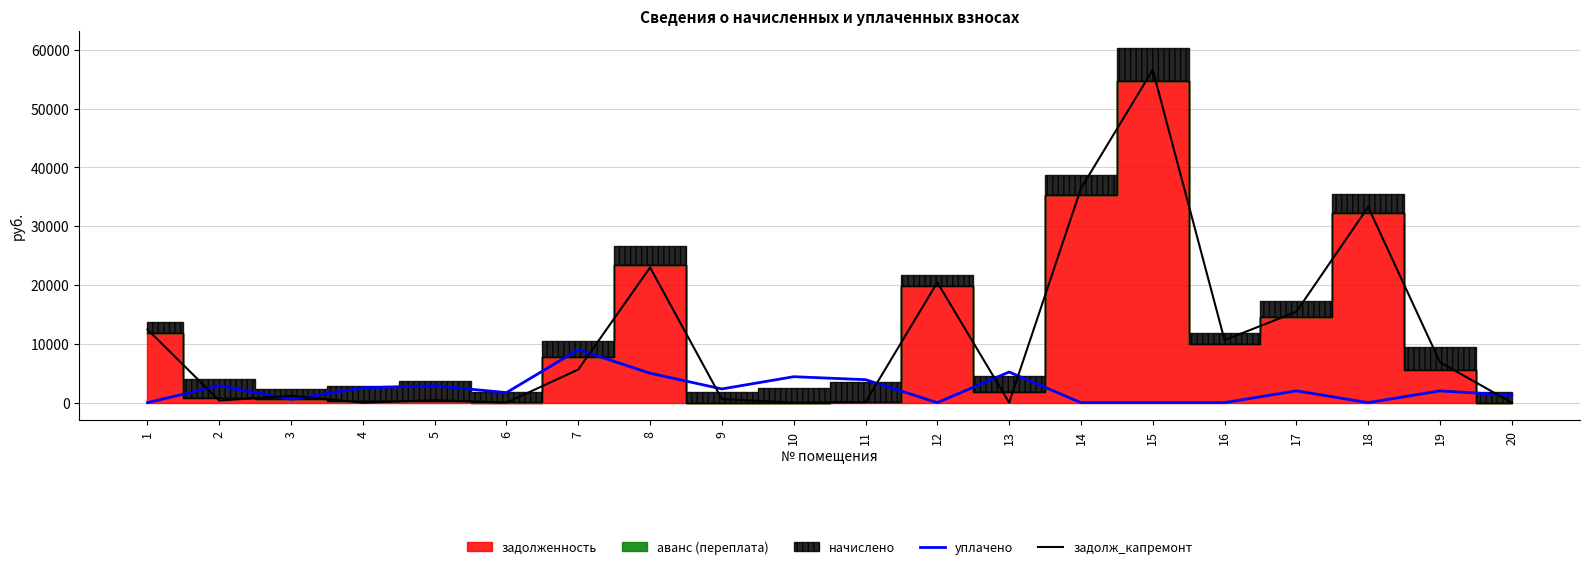

Rank the categories by задолж_капремонт value from lowest to highest.

4, 6, 10, 13, 20, 11, 2, 5, 9, 3, 7, 19, 16, 1, 17, 12, 8, 18, 14, 15